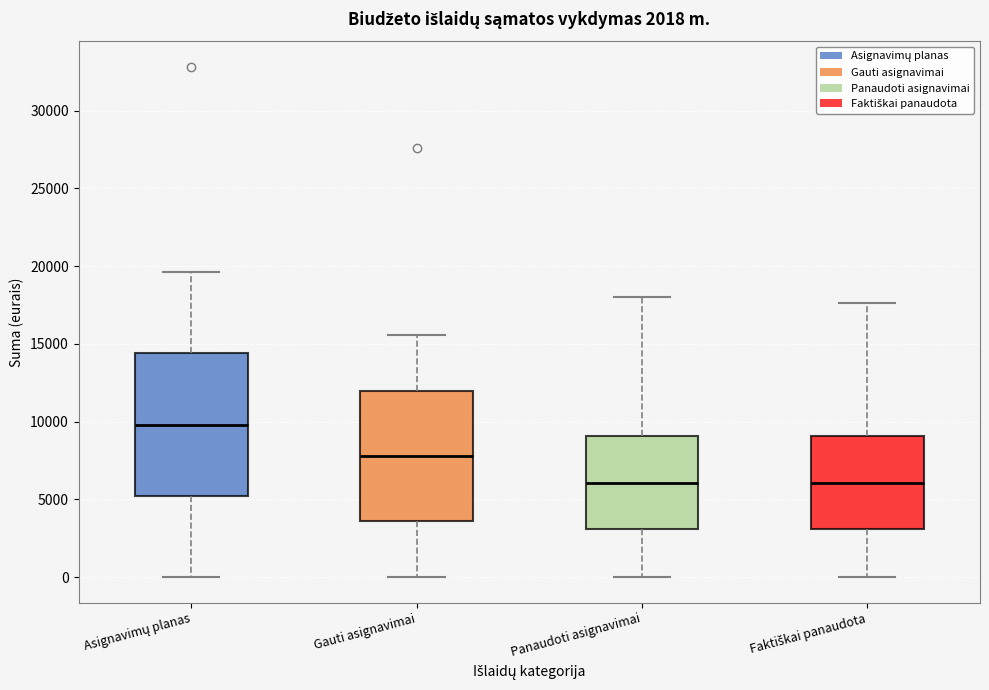

Reading left to right, read every box against the y-axis: the position of its median line, the range the box covers, and the ends of its whiskers. The values are not printed on the chart, so give them approximately, as read against the axis.

Asignavimų planas: median 10000, box 5000 to 14500, whiskers 0 to 19500
Gauti asignavimai: median 8000, box 3500 to 12000, whiskers 0 to 15500
Panaudoti asignavimai: median 6000, box 3000 to 9000, whiskers 0 to 18000
Faktiškai panaudota: median 6000, box 3000 to 9000, whiskers 0 to 17500